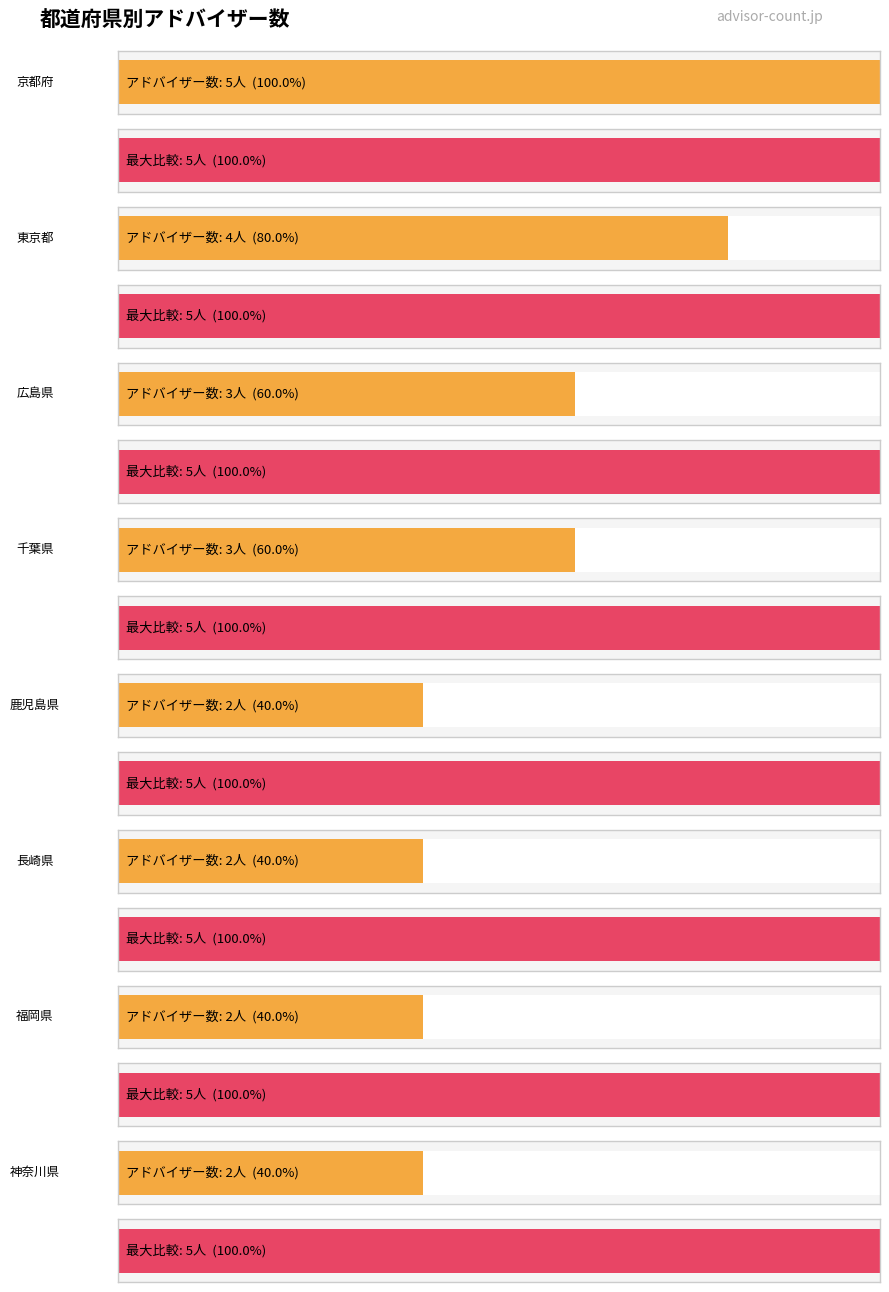

The 販路開拓・マーケティング series shows 2 at 茨城県. True or false?

False